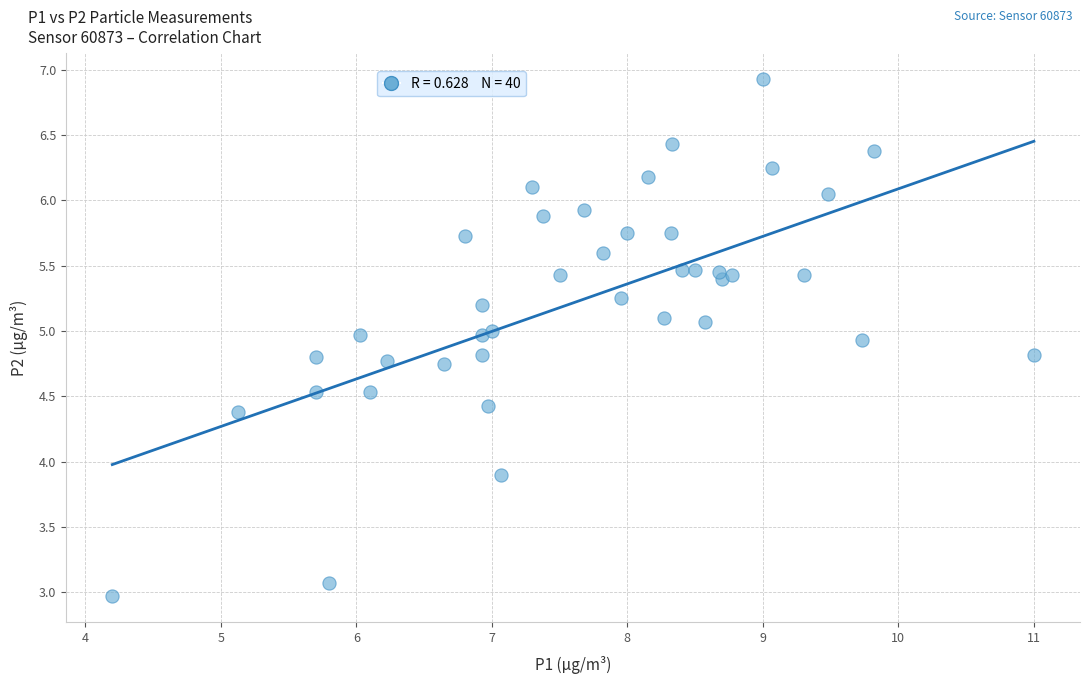

What Y value in the scatter plot is closest to 4?

3.9